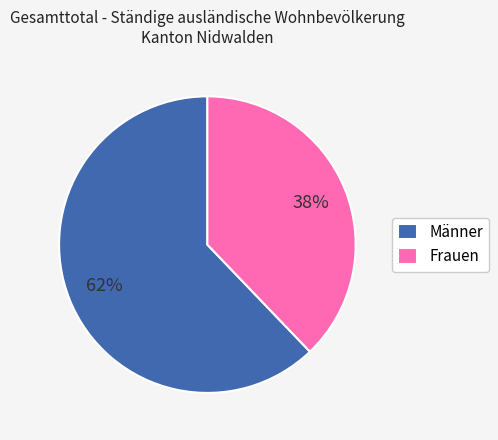

Which category has the smallest portion of the pie?

Frauen